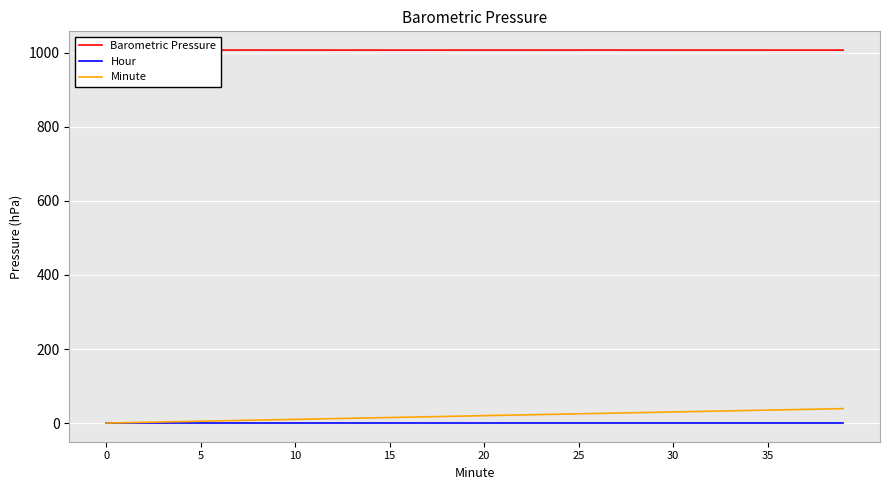

True or false: Barometric Pressure and Minute intersect in this chart.

False